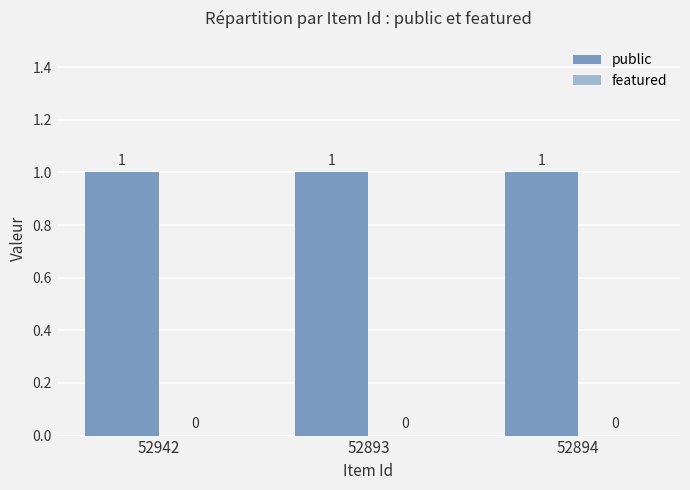

How many series are shown in this chart?

2